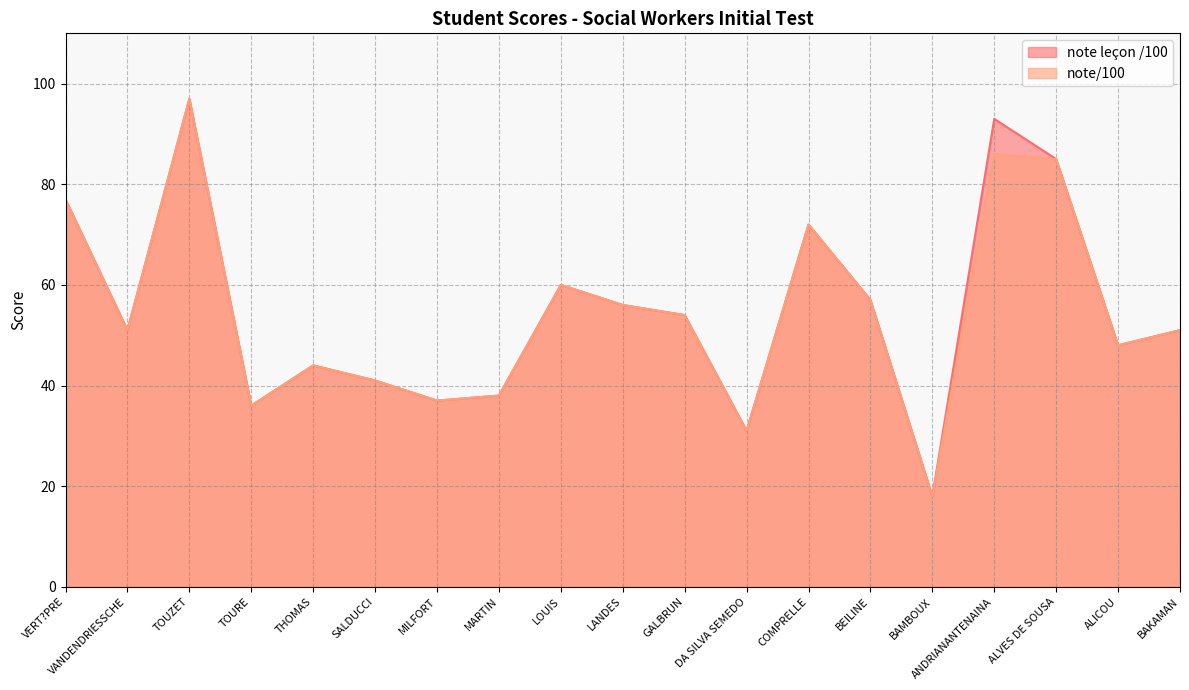

True or false: note leçon /100 and note/100 cross at least once.

False